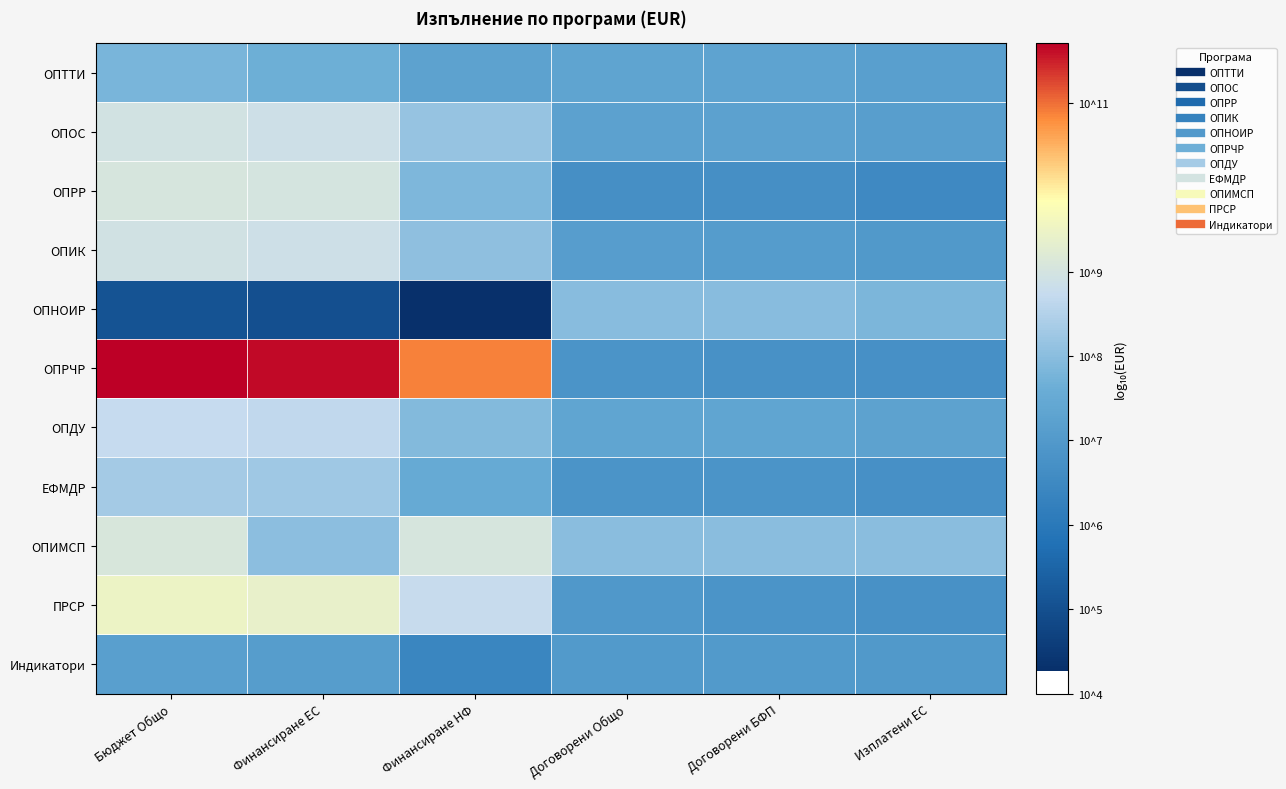

What is the greatest value displayed?

11.7